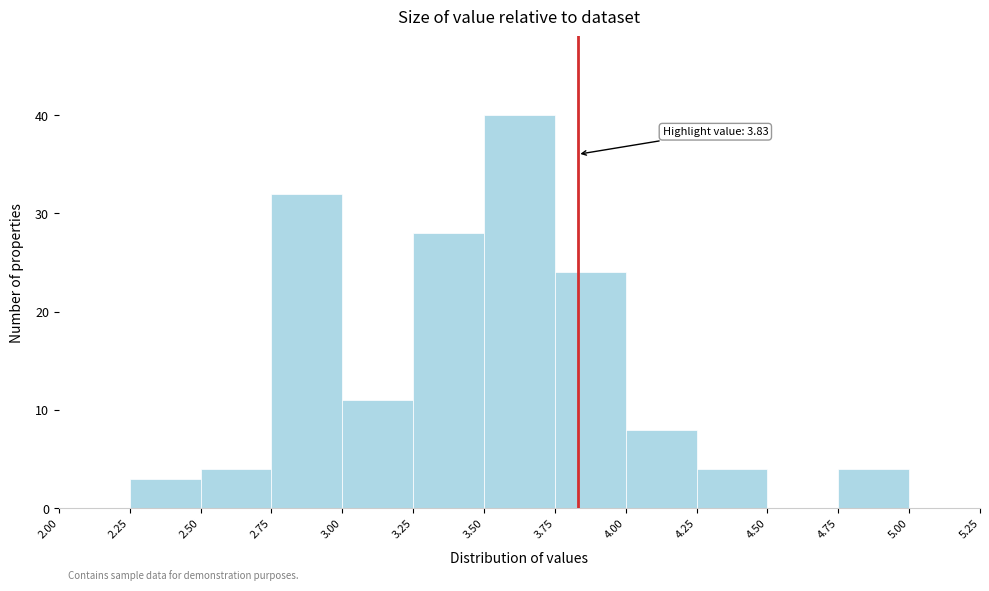

Over which range of the x-axis is the bar tallest?

3.50 to 3.75